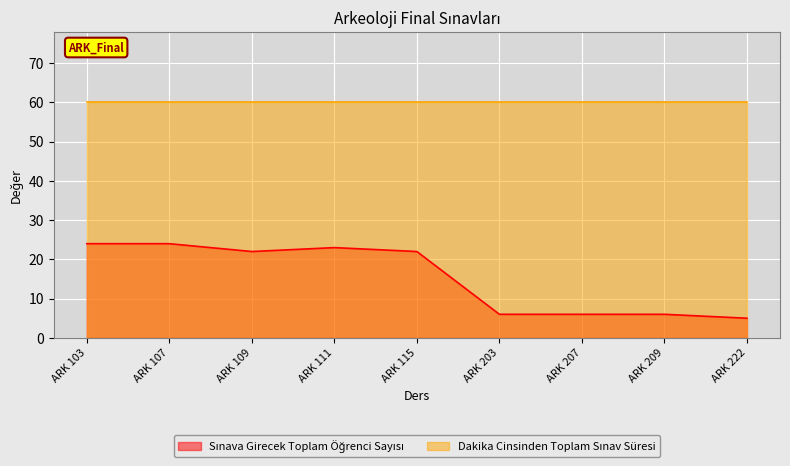

What is the sum of all values?

138